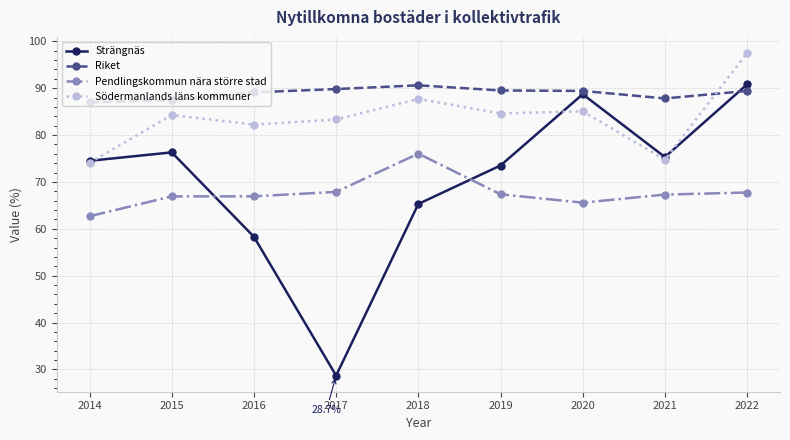

The value of Pendlingskommun nära större stad at 2018 is 42.8. True or false?

False